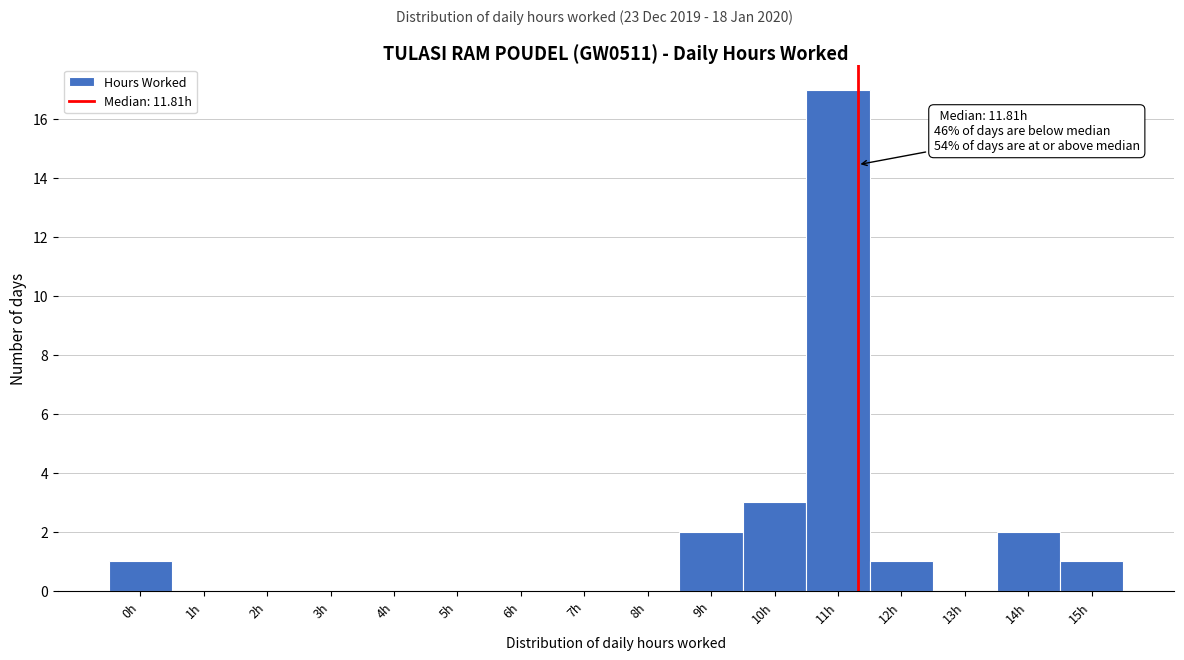

What is the sum of all values?

27